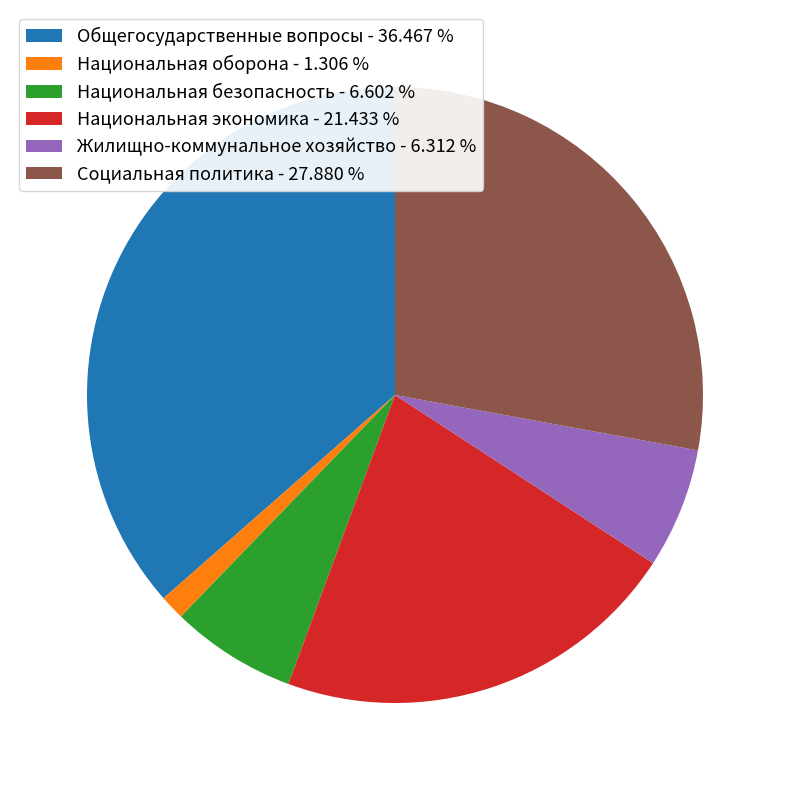

True or false: Общегосударственные вопросы accounts for 36% of the total.

True